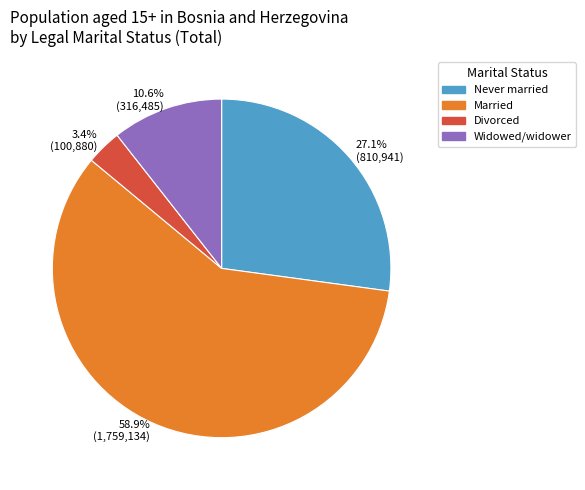

How many slices are in this pie chart?

4